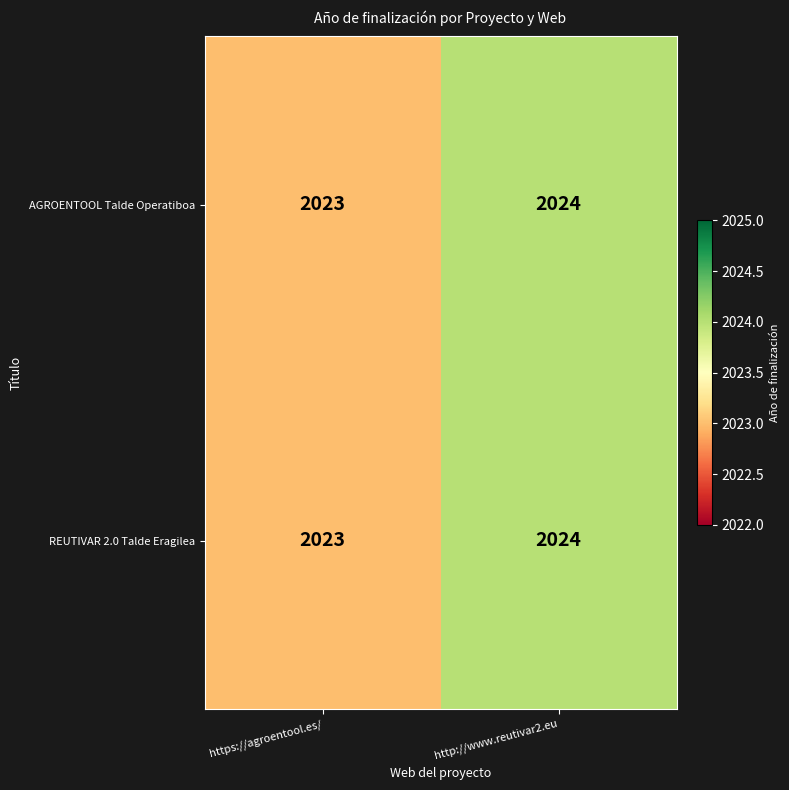

What is the sum of all REUTIVAR 2.0 Talde Eragilea values?

4047